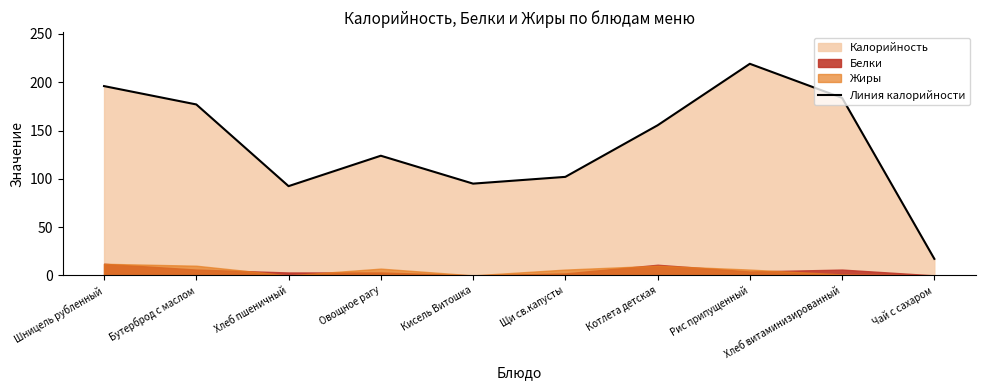

What is the sum of all values?

1361.7